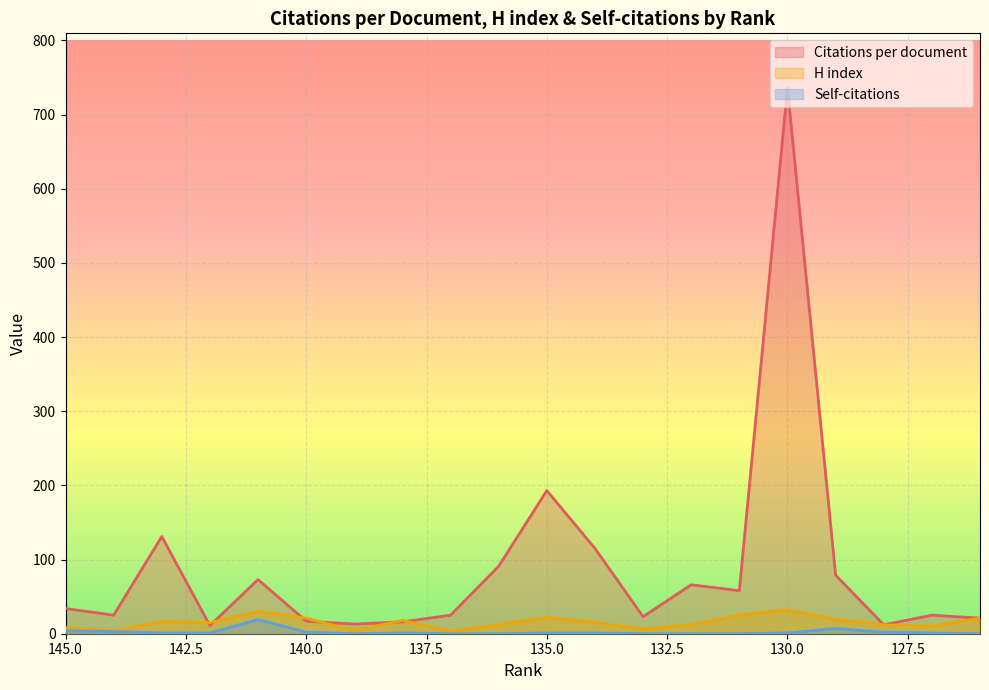

What is the difference between the highest and lowest values at 140?

19